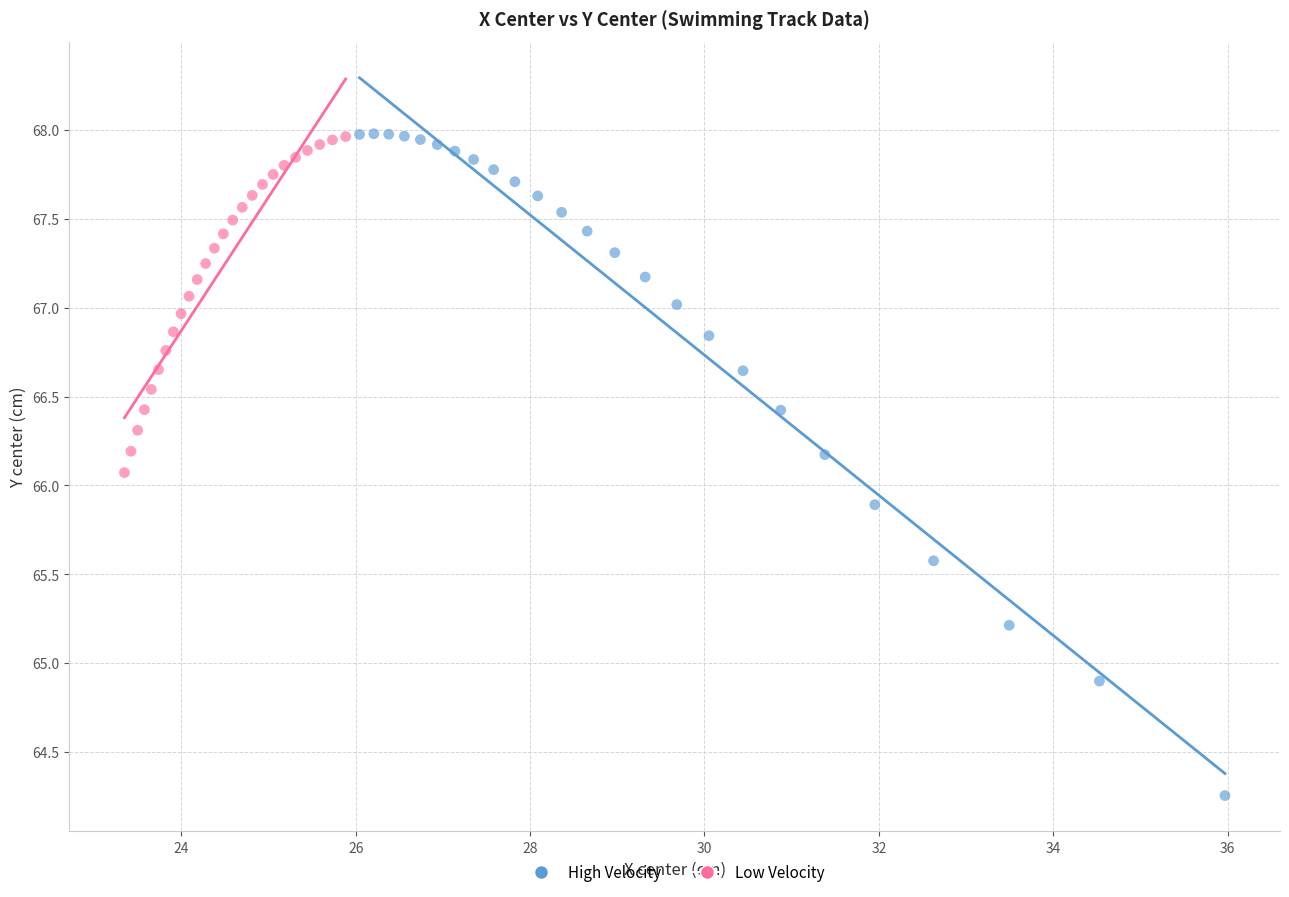

What are all the series names shown in the legend?

High Velocity, Low Velocity